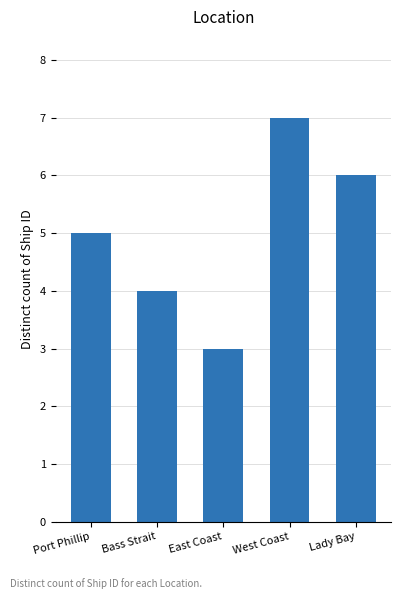

What is the approximate value at East Coast?

3